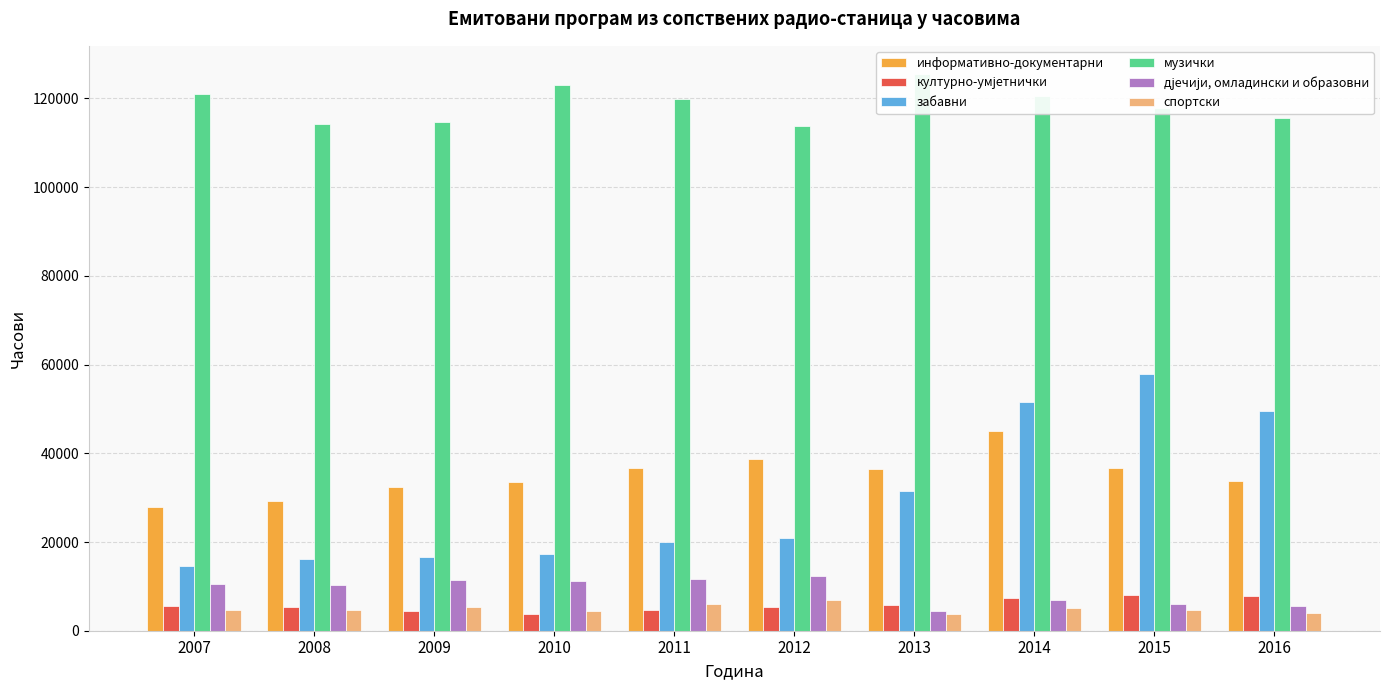

What is the value of the културно-умјетнички bar at the 10th from the left?

7731